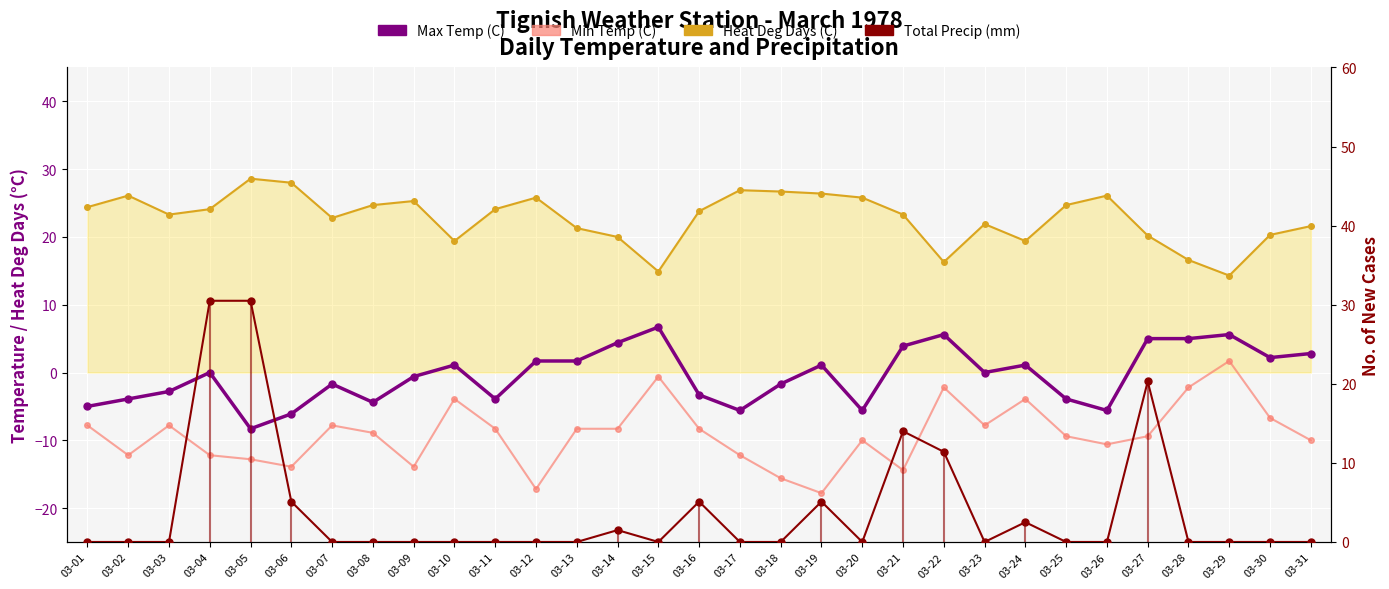

Does the chart display data point markers on the line(s)?

Yes